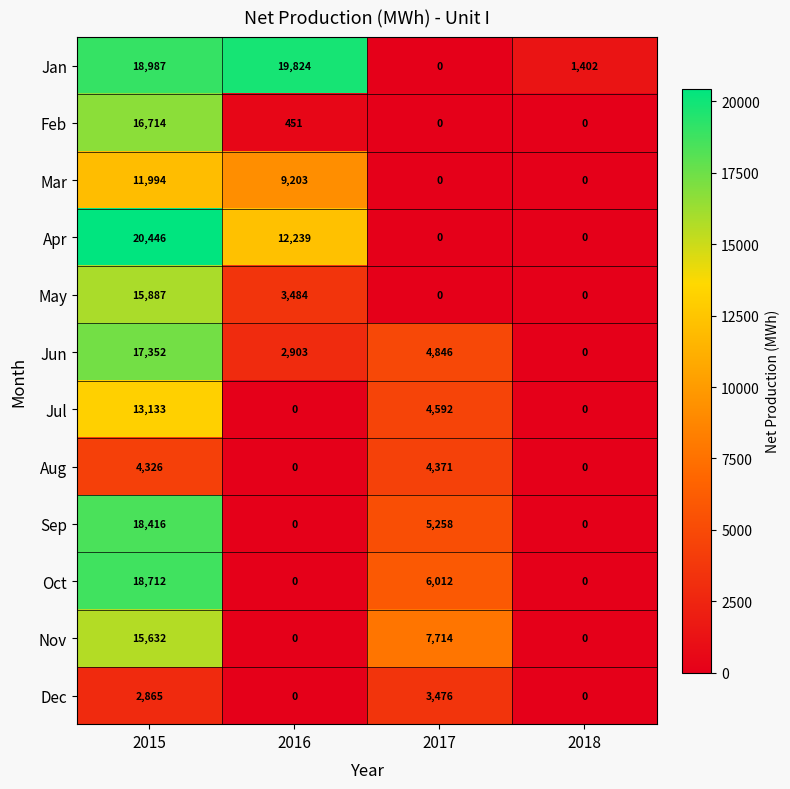

Which series has the widest spread of values?

Apr